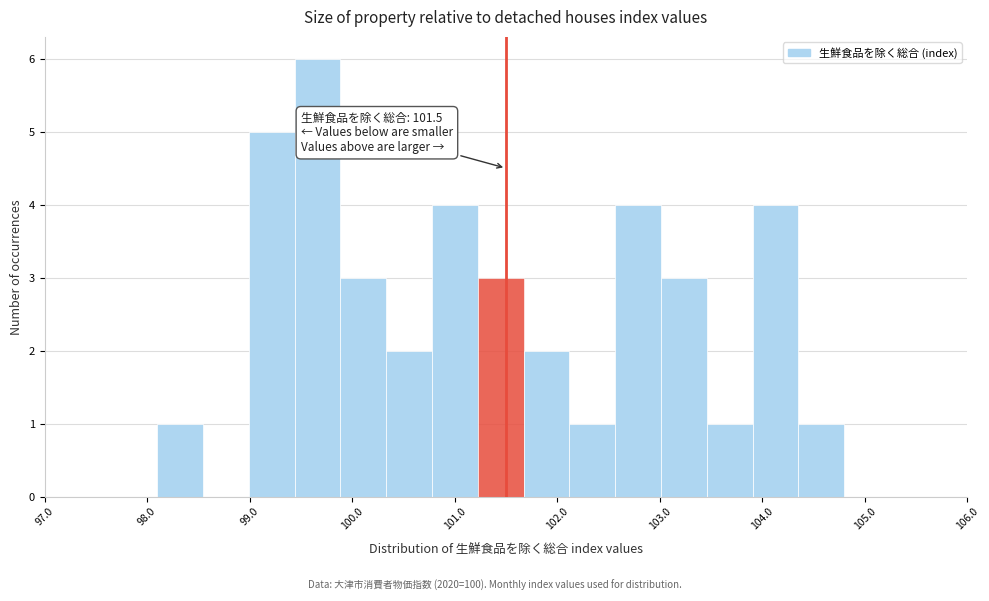

Over which range of the x-axis is the bar tallest?

99.4 to 99.9